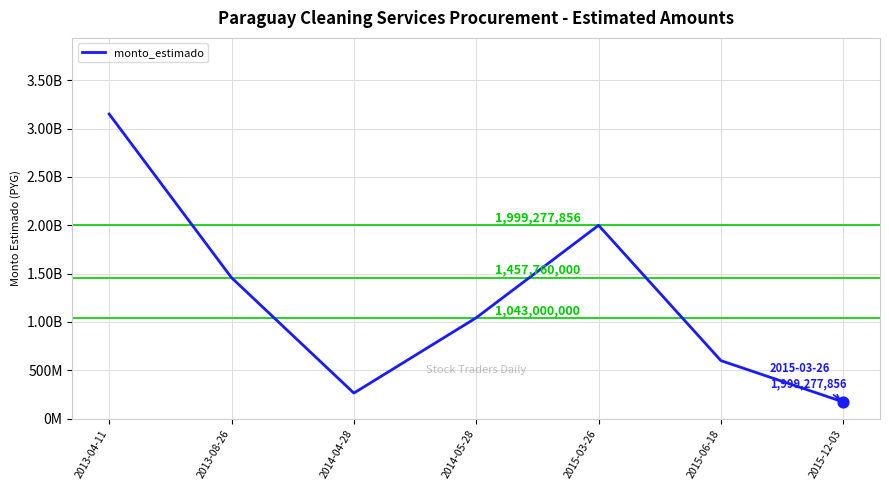

Is this an area chart (filled region under the line)?

No